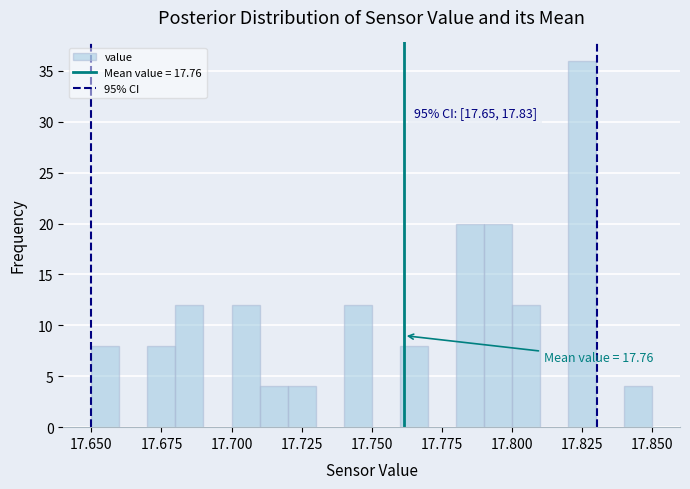

Read against the x-axis, roughly where is the centre of the tallest bar?

17.825